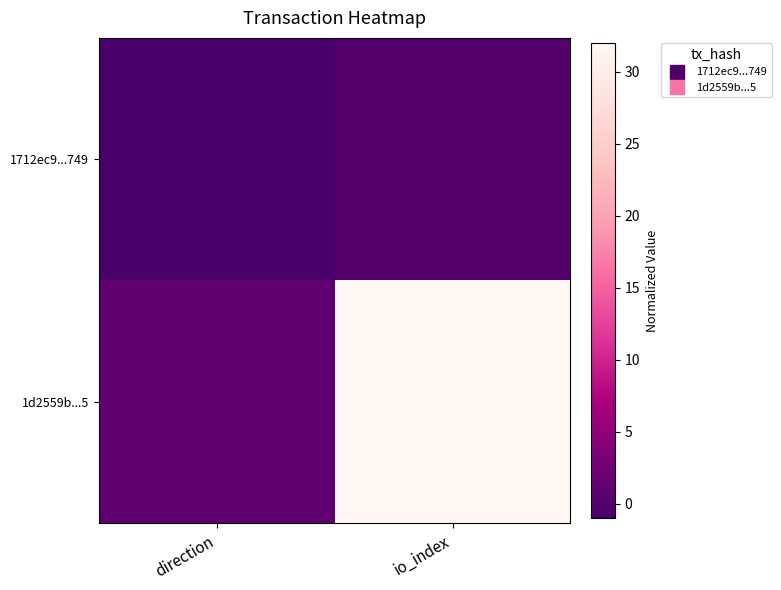

Reading left to right, extract all data points from this chart.

1712ec9...749: direction=-1	io_index=0
1d2559b...5: direction=1	io_index=32